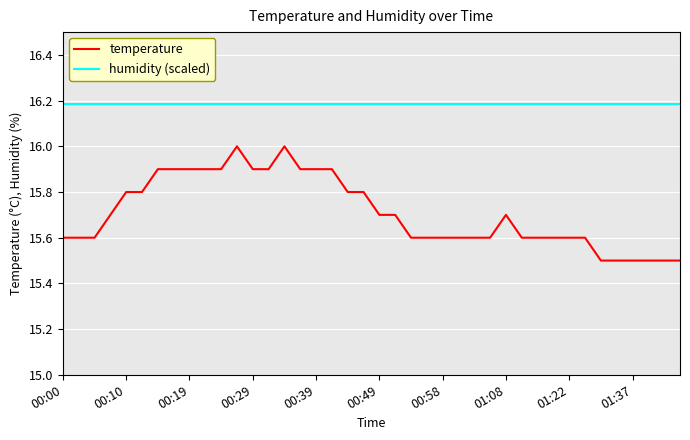

List the series in order of their peak value, highest first.

humidity (scaled), temperature